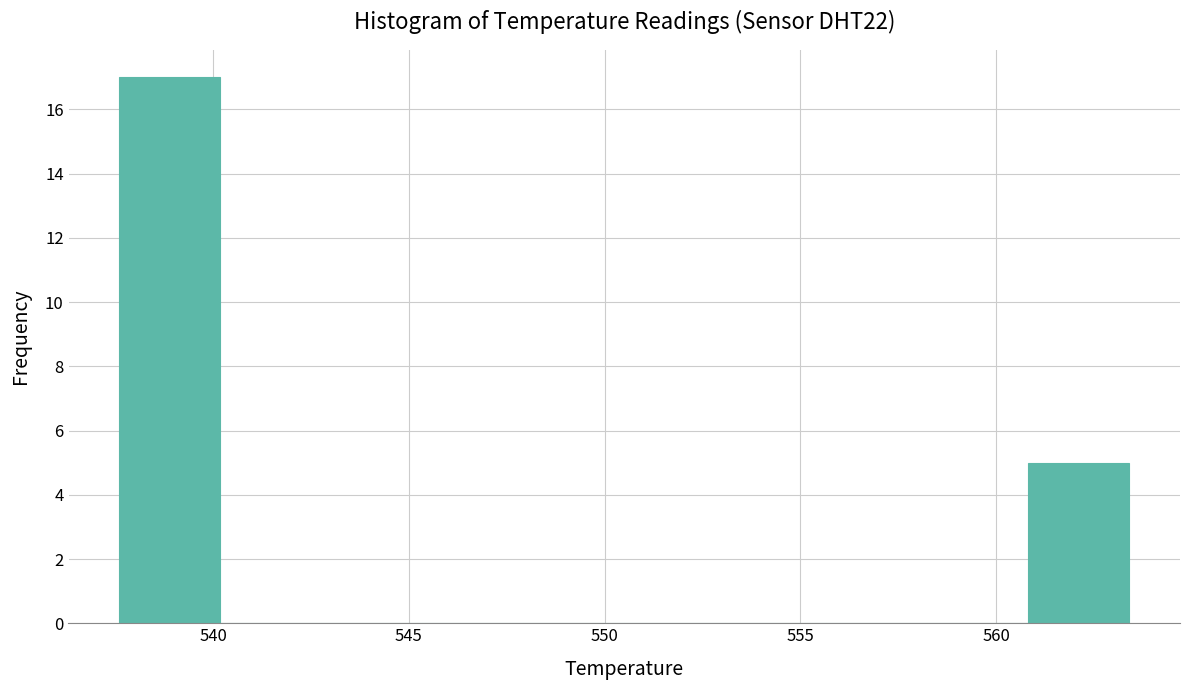

Over which range of the x-axis is the bar tallest?

537.5 to 540.0